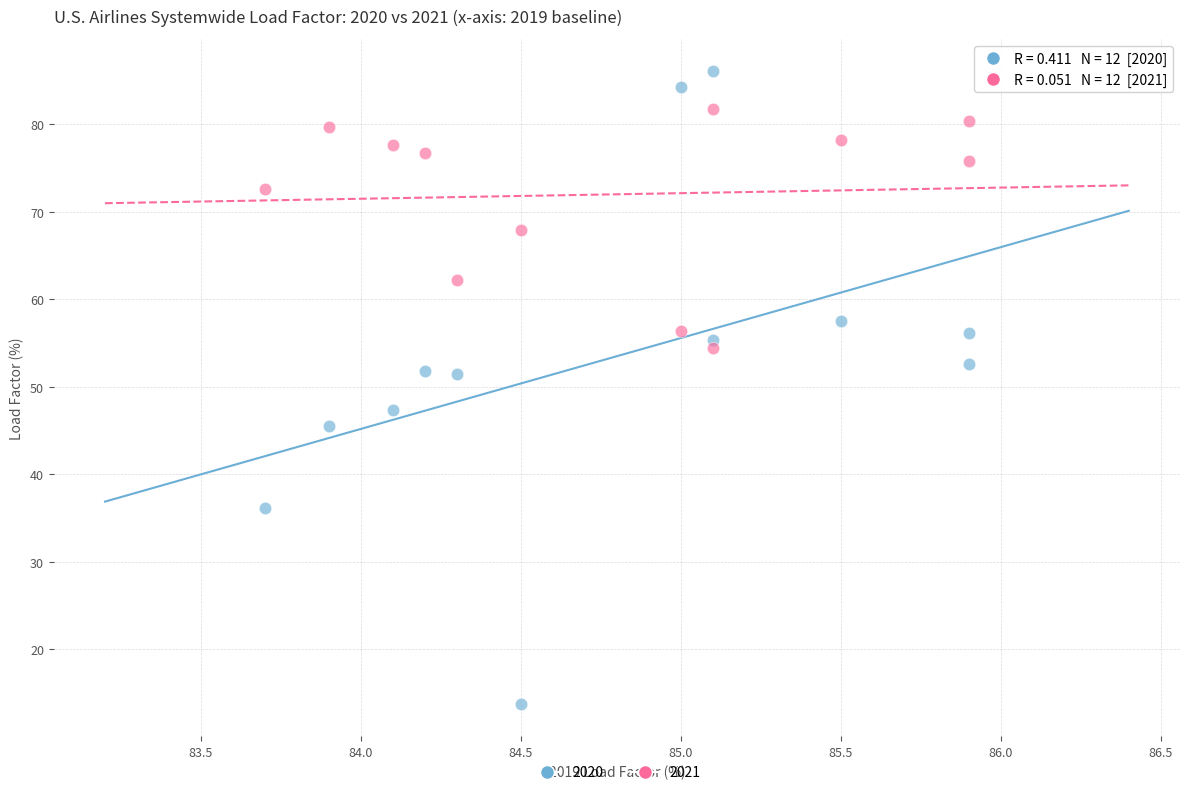

What is the X range (max minus min) for the scatter plot?

2.2